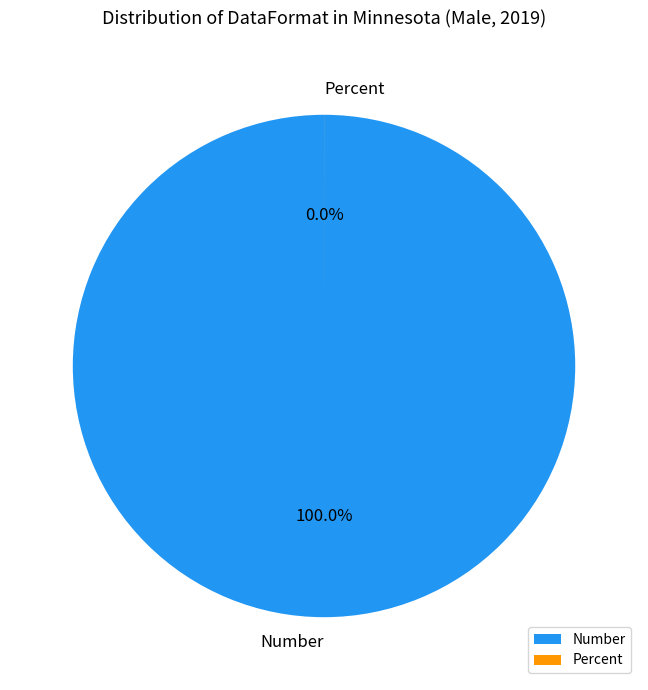

What is the change in value from Number to Percent?

-6710.8